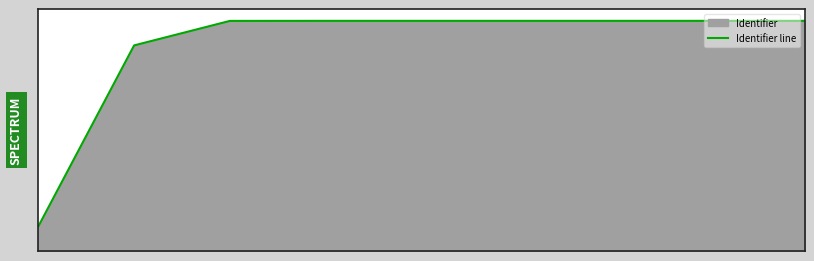

Where does the data first go above 4497003?

4